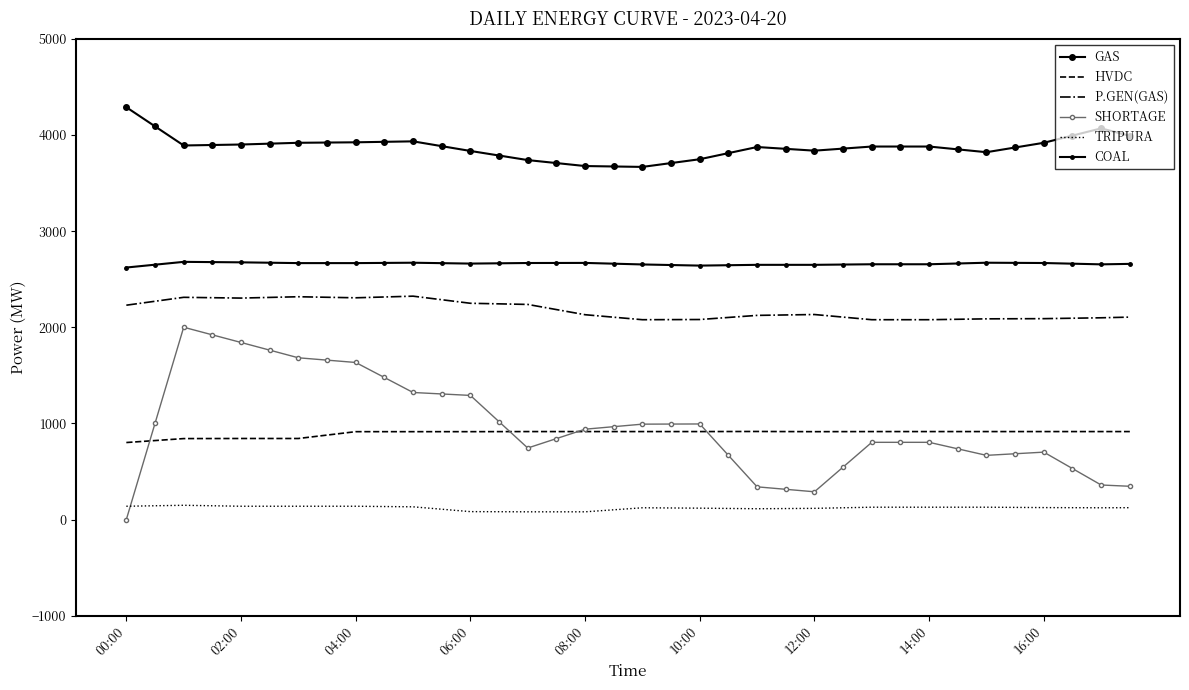

True or false: COAL and TRIPURA cross at least once.

False